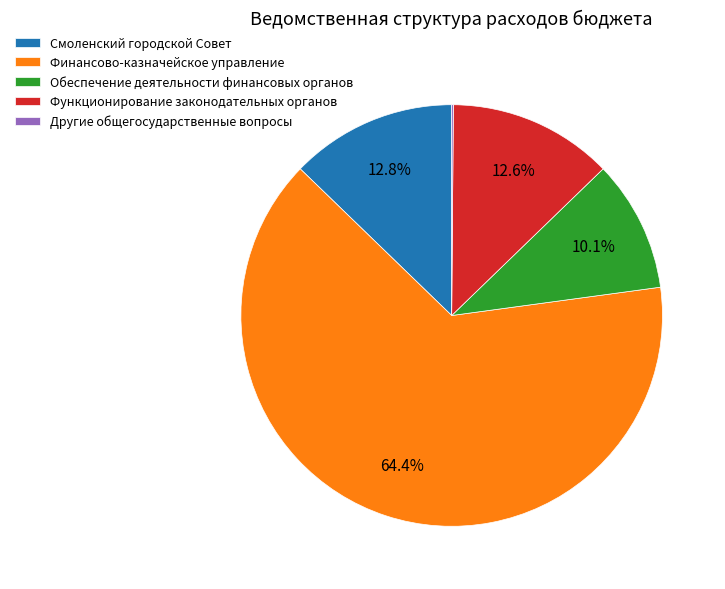

Which slice is the largest?

Финансово-казначейское управление